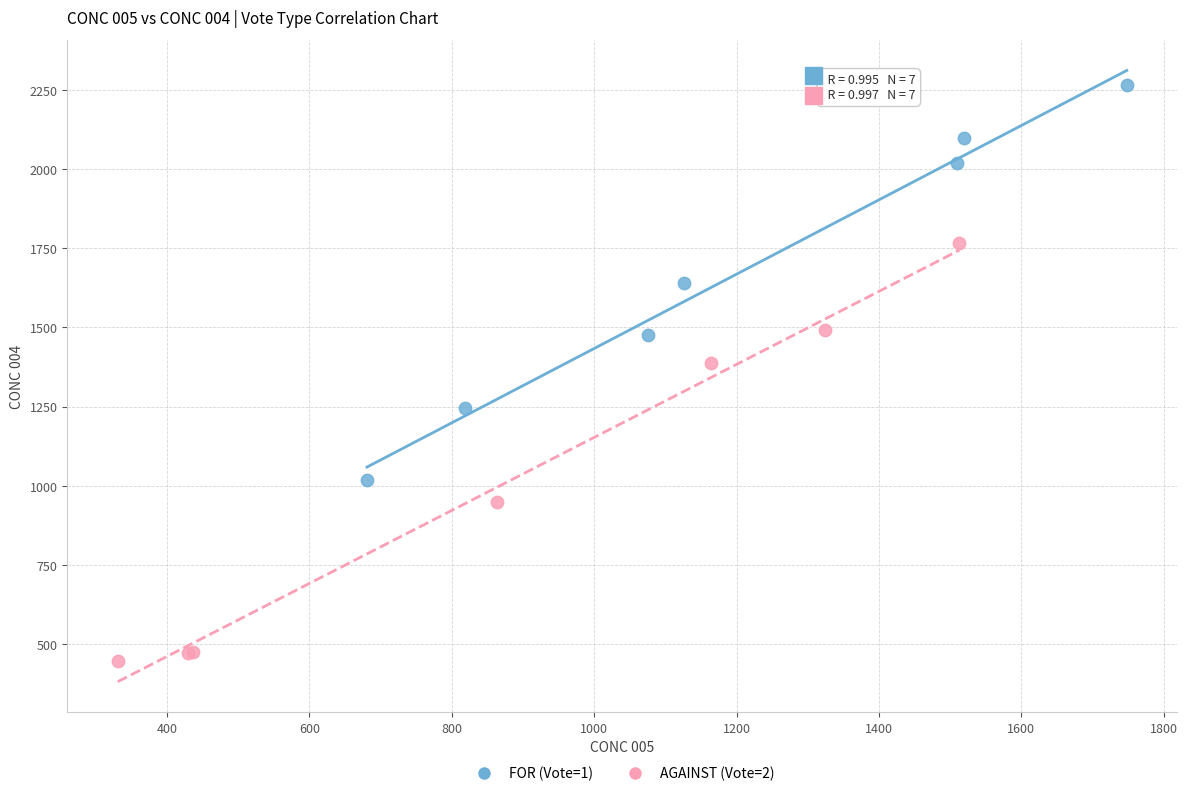

Which series contains the highest Y value?

FOR (Vote=1)